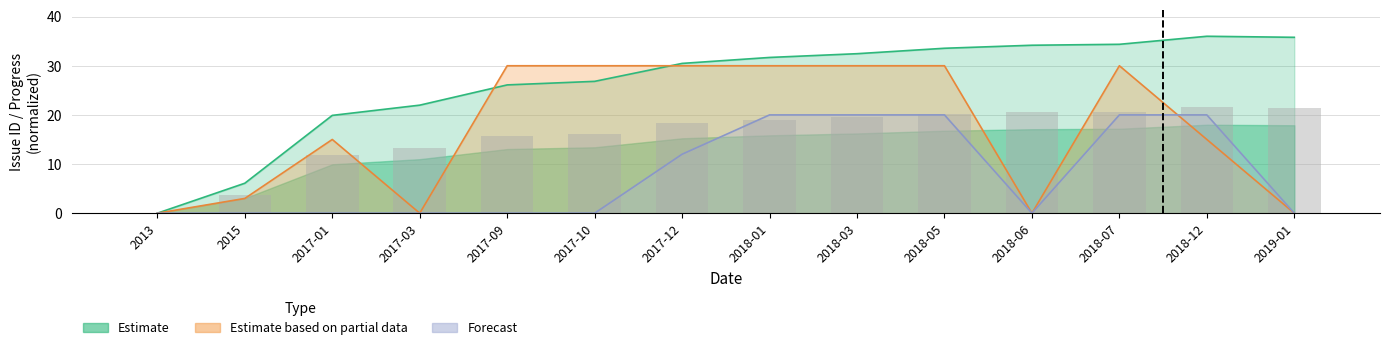

Read the Forecast value at 2018-05.

20.0